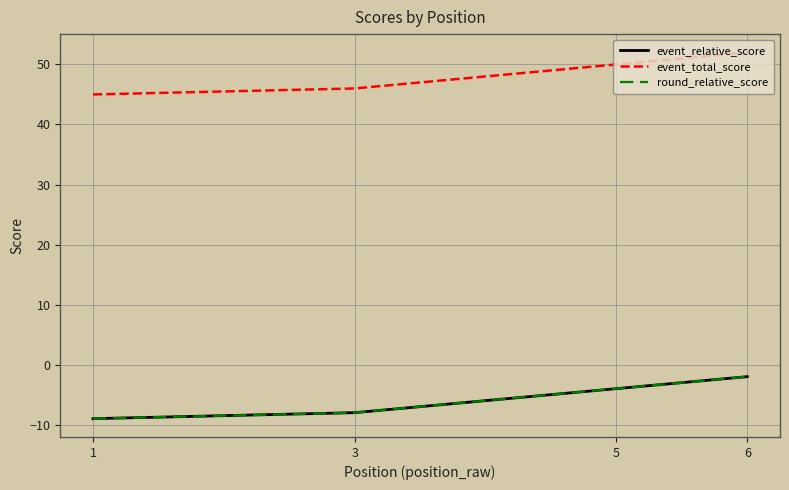

What is the difference between the maximum and minimum values in the event_total_score series?

7